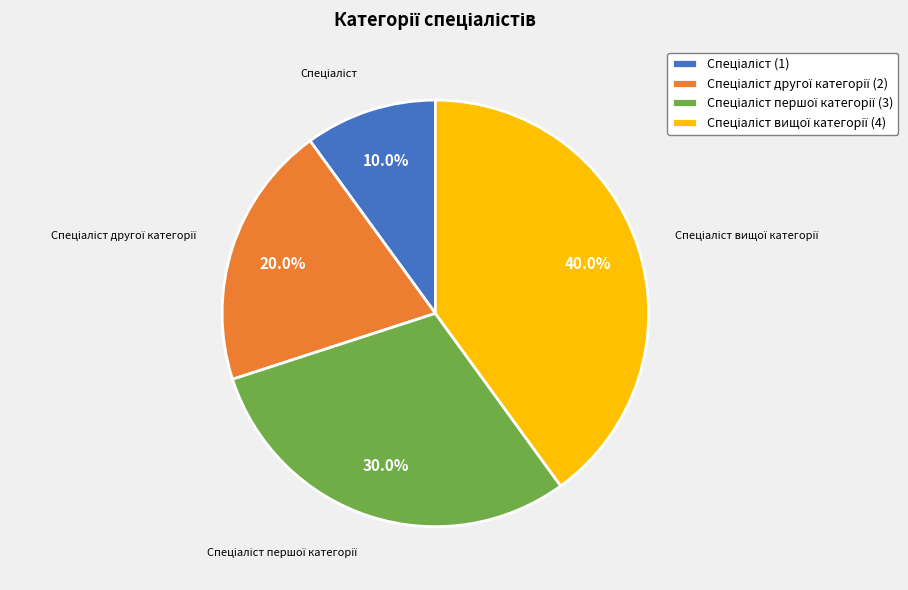

Is there a majority slice in this chart?

No